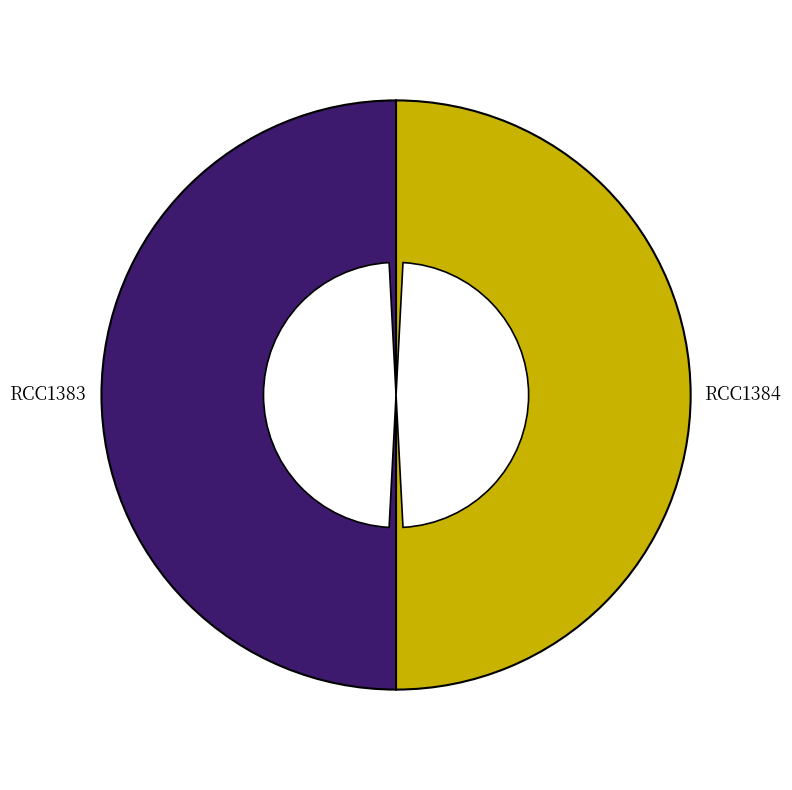

To the nearest percent, what is the average slice percentage?

50%